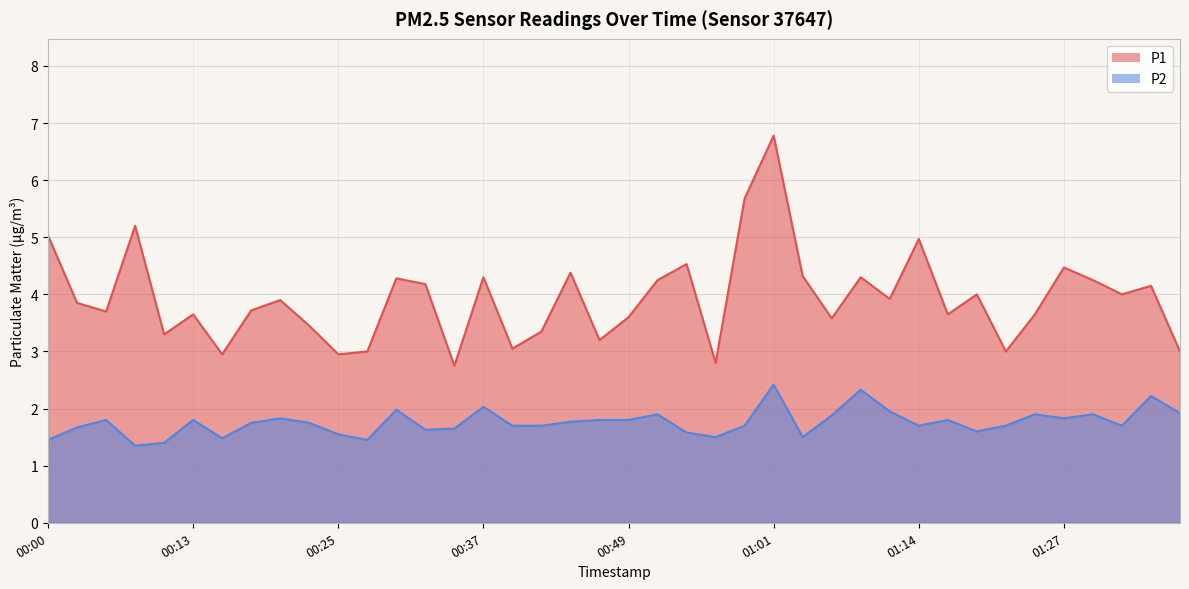

What is the label of the 31st point from the right?

00:22